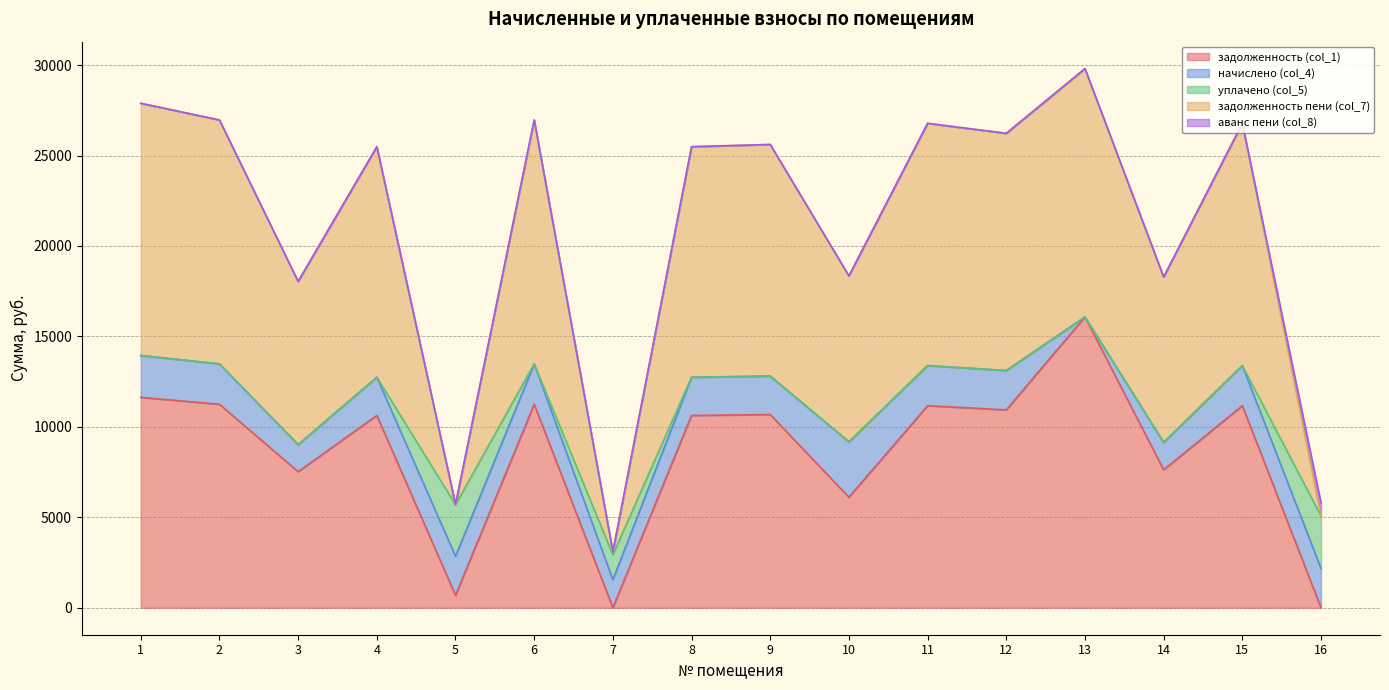

Which series has the largest total across all categories?

задолженность пени (col_7)